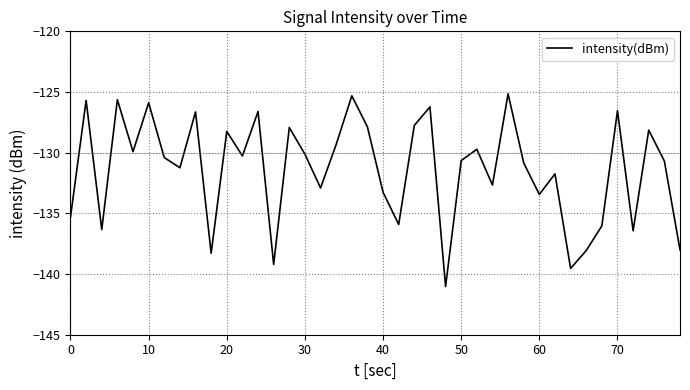

How many lines are shown in the chart?

1